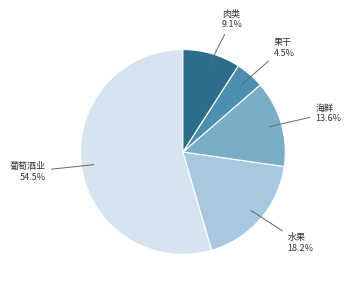

To the nearest percent, what is the difference between the largest and smallest slice percentages?

50%